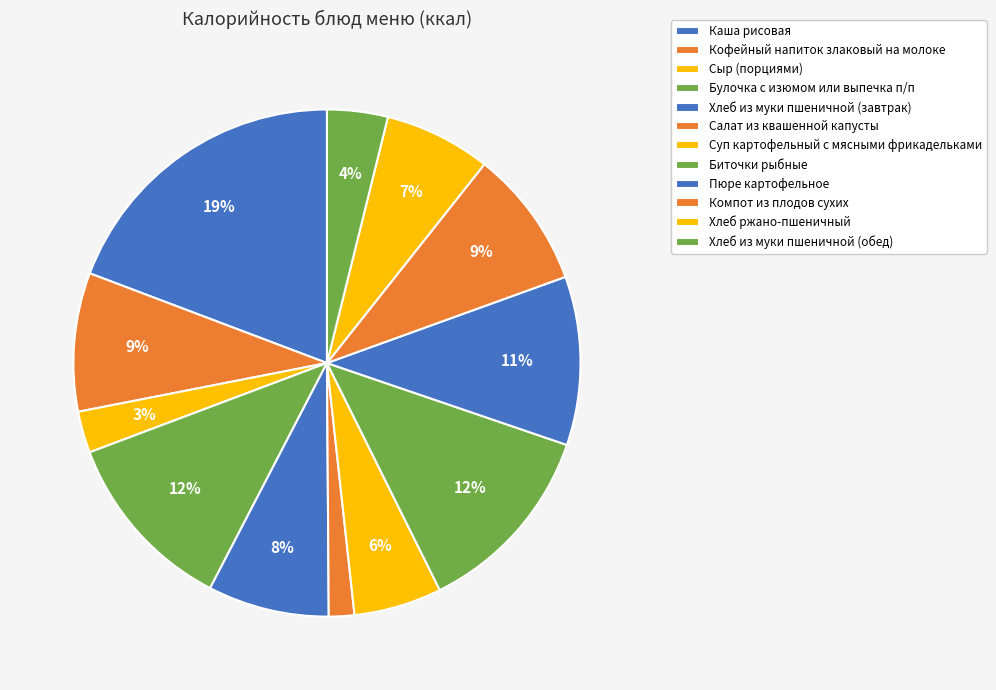

Count the number of slices in the pie.

12